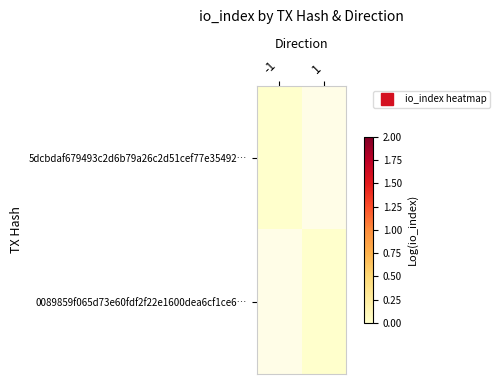

Between 1 and -1, which is larger?

-1